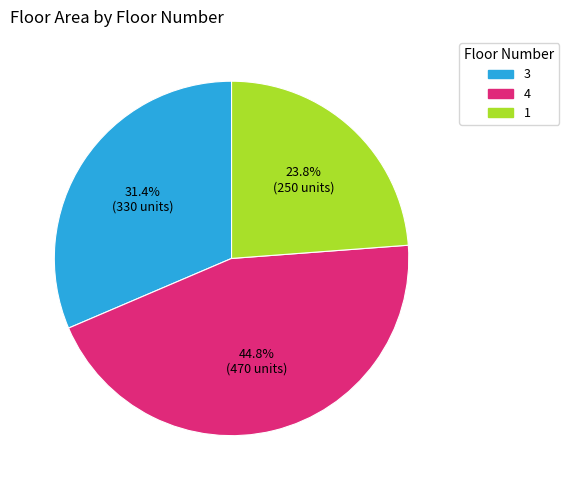

Between 4 and 1, which is larger?

4